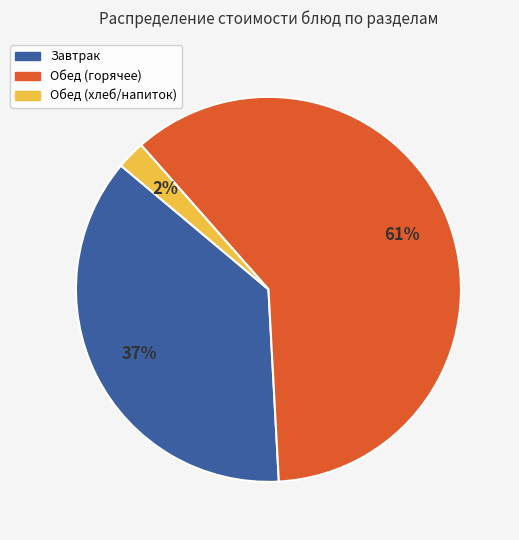

To the nearest percent, what is the average slice percentage?

33%